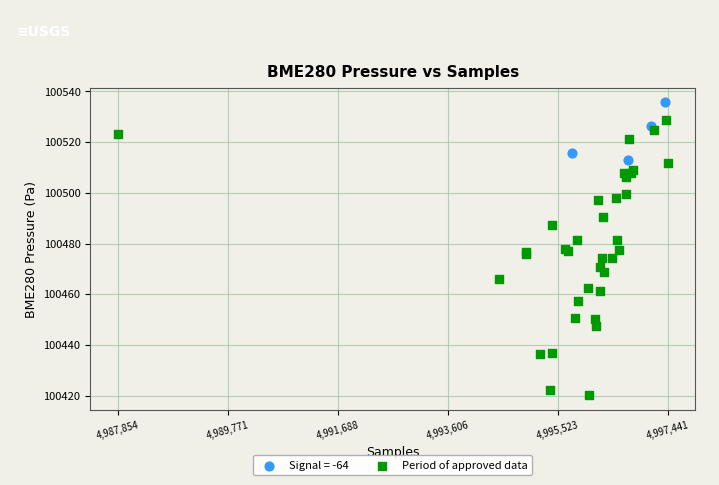

Which series contains the lowest Y value?

Period of approved data